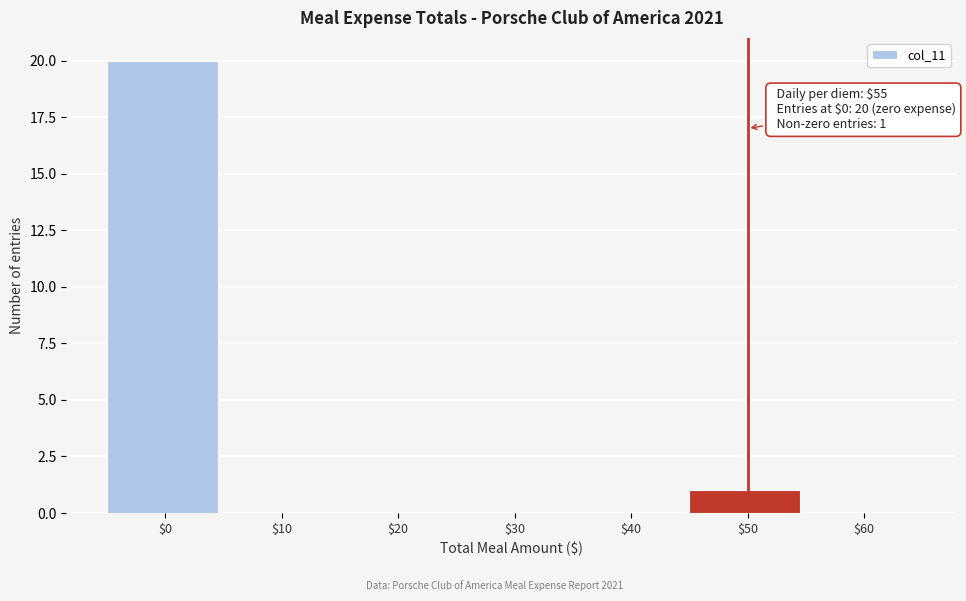

At which label is the value closest to 10?

$50